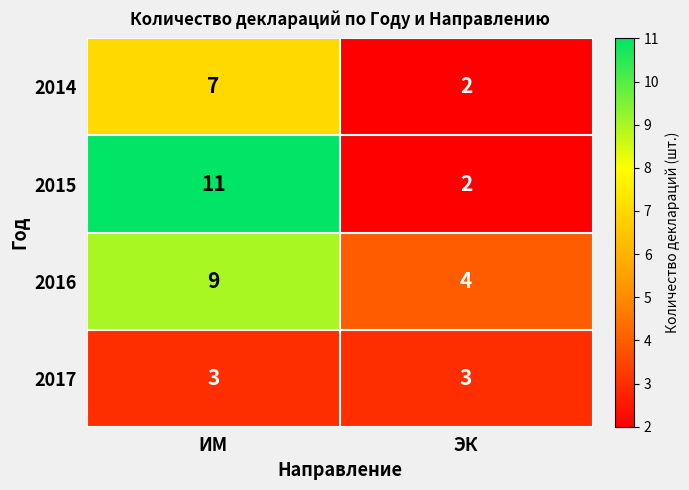

Reading left to right, what are all the values shown in this chart?

2014: ИМ=7	ЭК=2
2015: ИМ=11	ЭК=2
2016: ИМ=9	ЭК=4
2017: ИМ=3	ЭК=3